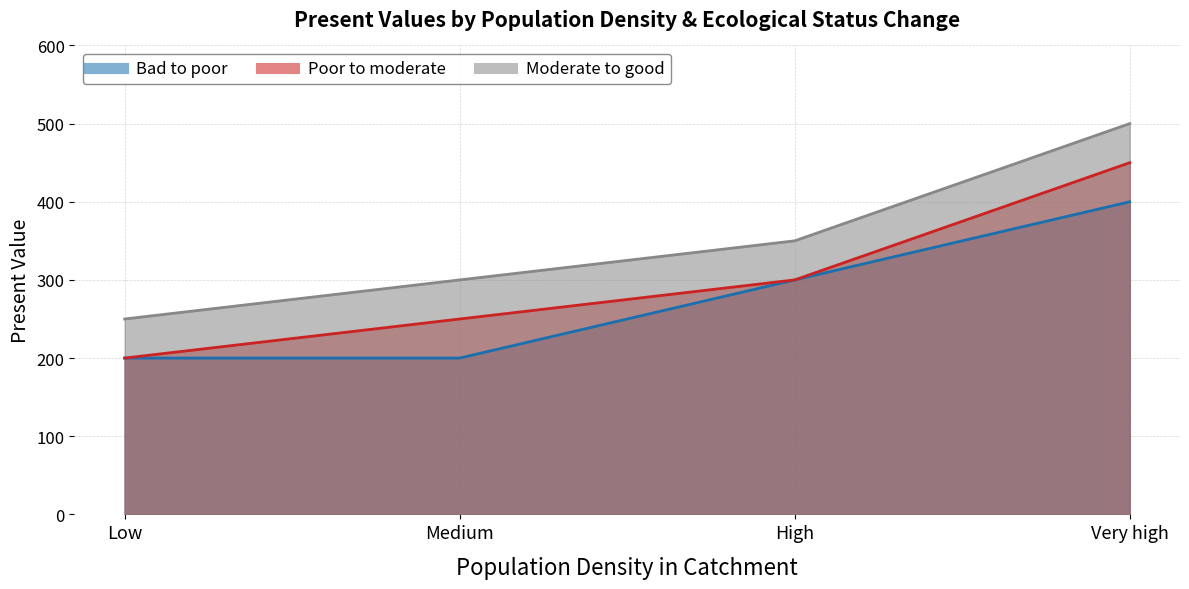

What position from the right is Medium?

3